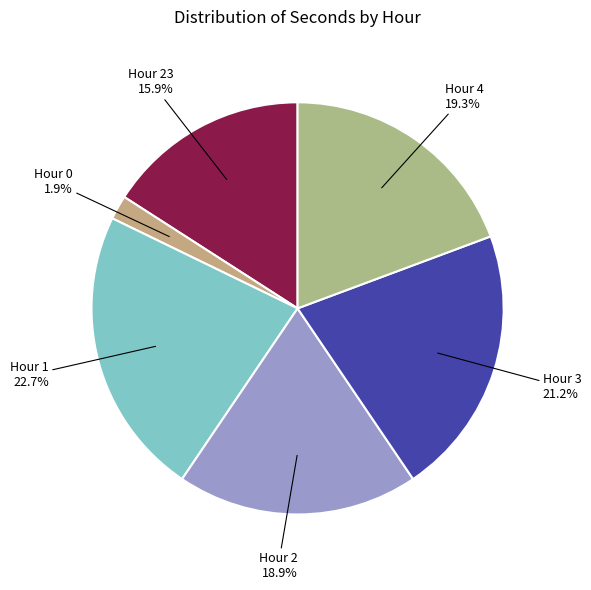

Which slice is the largest?

Hour 1